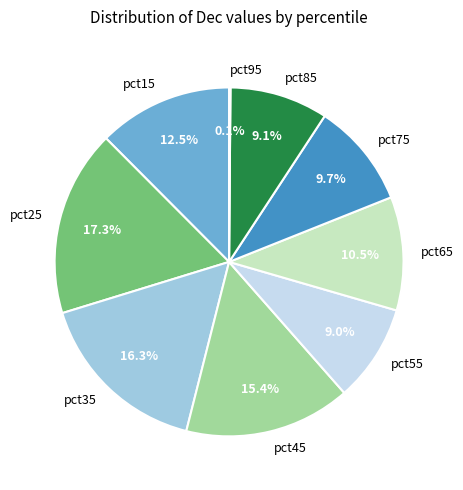

To the nearest percent, what percentage of the pie is pct75?

10%